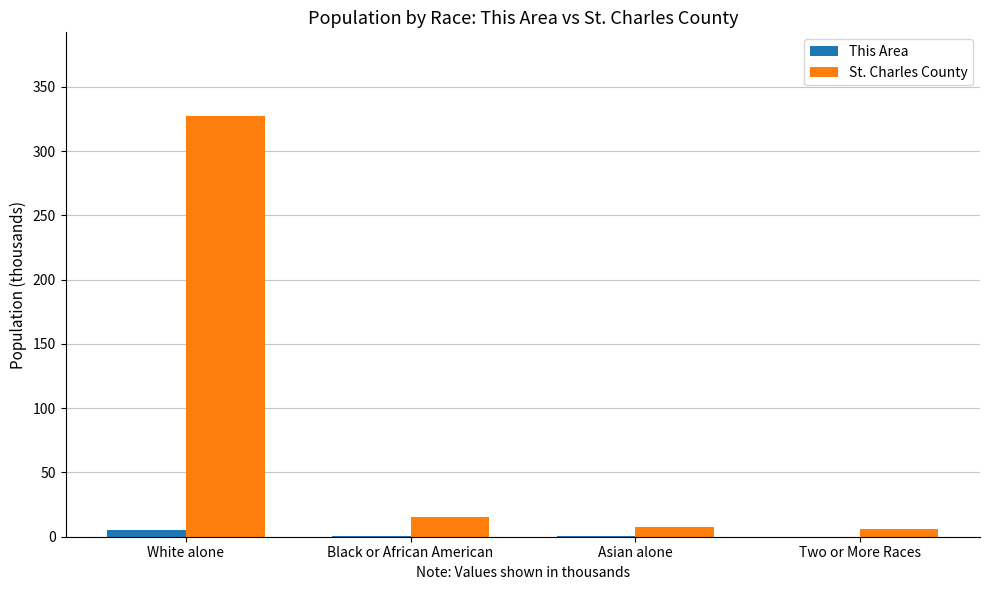

How many categories are shown in the chart?

4